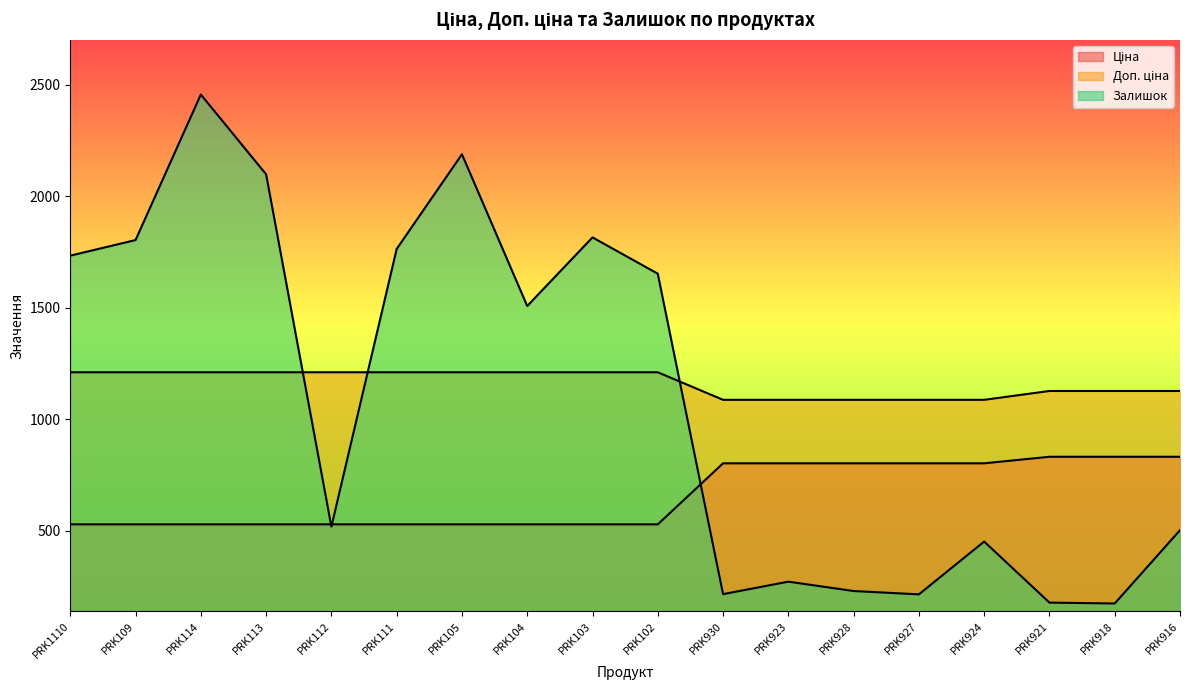

Reading right to left, transcribe all the data shown in this chart.

Ціна: PRK916=831.5	PRK918=831.5	PRK921=831.5	PRK924=802.1	PRK927=802.1	PRK928=802.1	PRK923=802.1	PRK930=802.1	PRK102=528.2	PRK103=528.2	PRK104=528.2	PRK105=528.2	PRK111=528.2	PRK112=528.2	PRK113=528.2	PRK114=528.2	PRK109=528.2	PRK1110=528.2
Доп. ціна: PRK916=1126.7	PRK918=1126.7	PRK921=1126.7	PRK924=1087.0	PRK927=1087.0	PRK928=1087.0	PRK923=1087.0	PRK930=1087.0	PRK102=1210.7	PRK103=1210.7	PRK104=1210.7	PRK105=1210.7	PRK111=1210.7	PRK112=1210.7	PRK113=1210.7	PRK114=1210.7	PRK109=1210.7	PRK1110=1210.7
Залишок: PRK916=502.0	PRK918=173.0	PRK921=177.0	PRK924=451.0	PRK927=214.0	PRK928=229.0	PRK923=271.0	PRK930=215.0	PRK102=1653.0	PRK103=1816.0	PRK104=1508.0	PRK105=2189.0	PRK111=1764.0	PRK112=518.0	PRK113=2099.0	PRK114=2457.0	PRK109=1804.0	PRK1110=1734.0